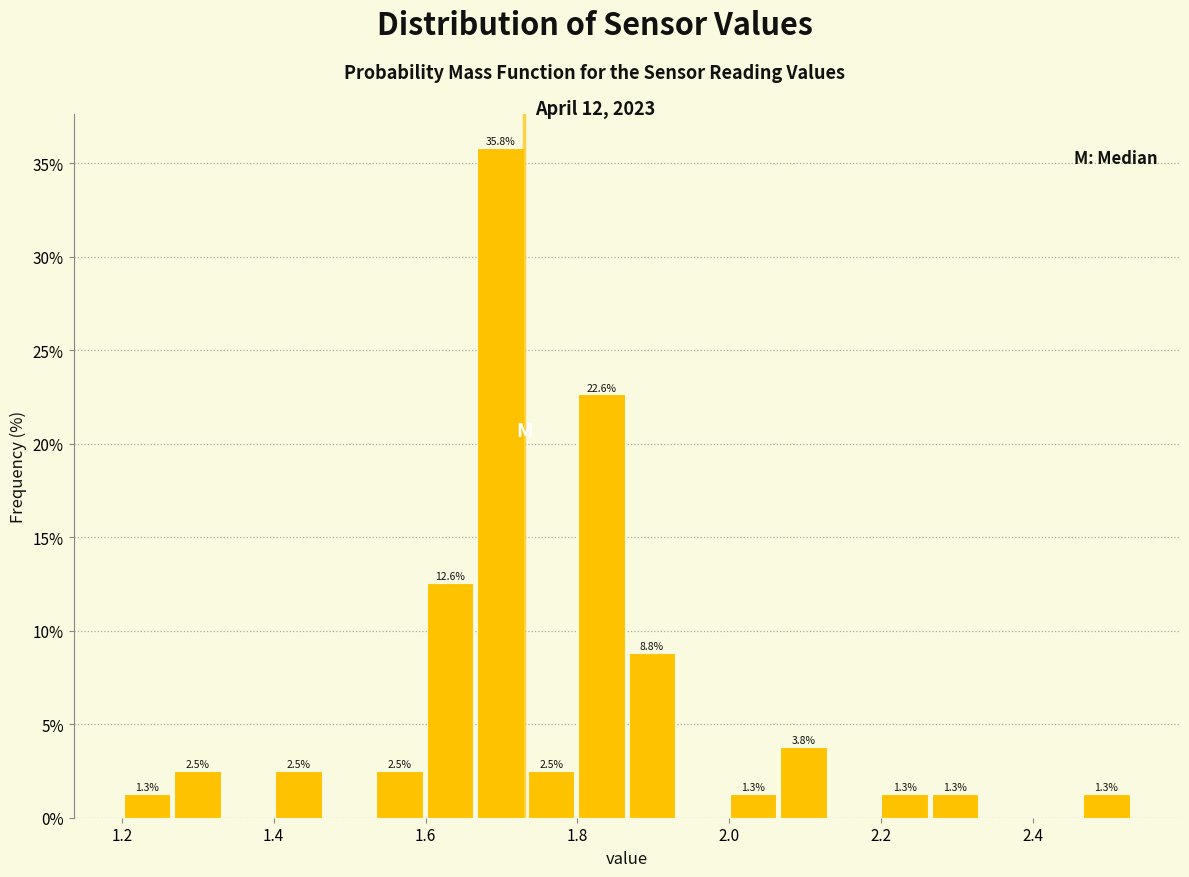

Read against the x-axis, roughly where is the centre of the tallest bar?

1.70